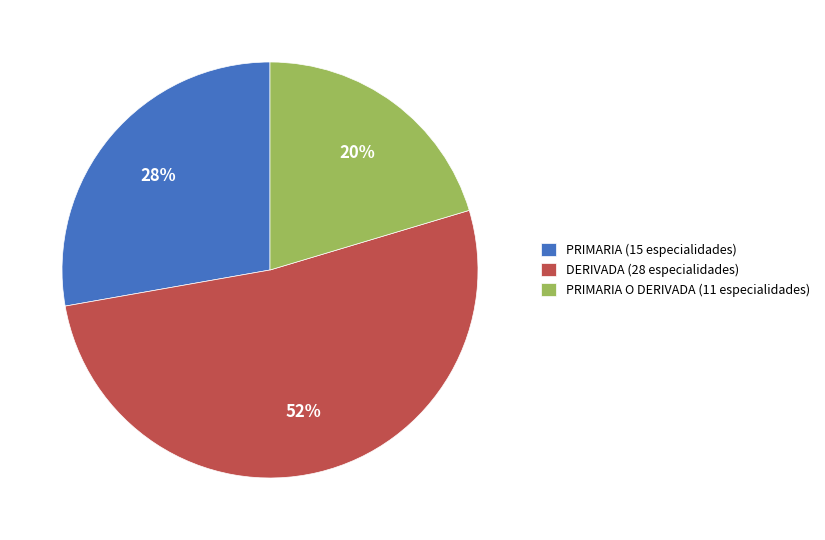

True or false: PRIMARIA (15 especialidades) accounts for 28% of the total.

True